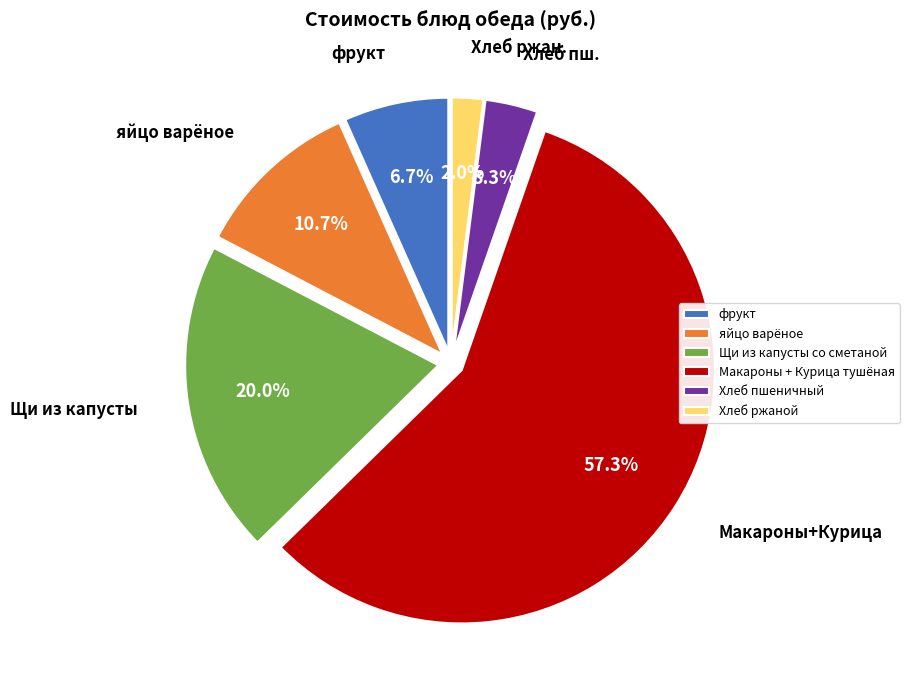

Do фрукт and яйцо варёное together represent more than half of the pie?

No